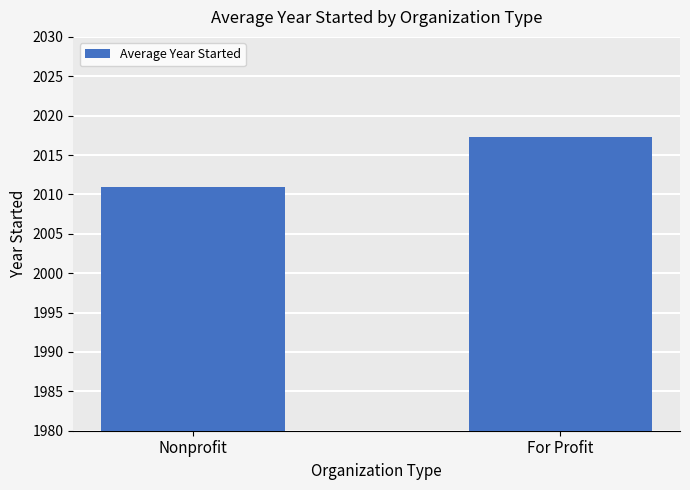

Read the value at For Profit.

2017.3